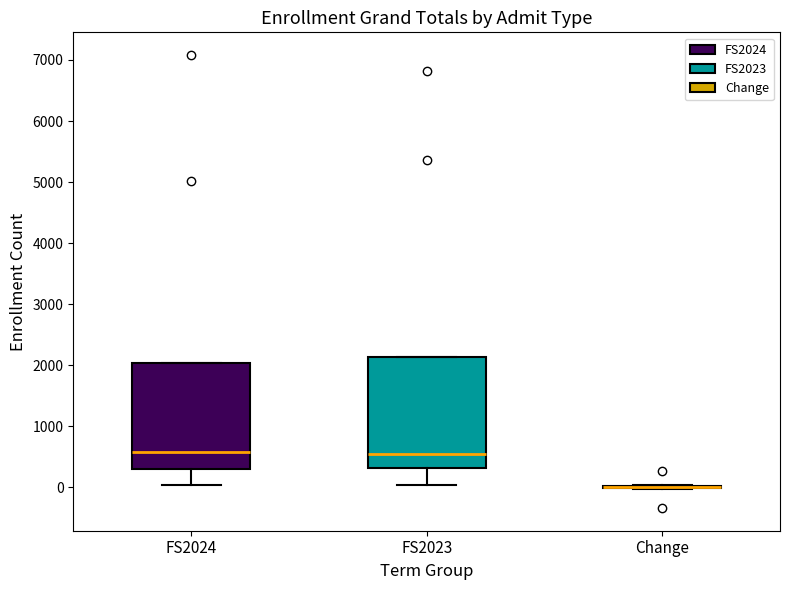

Reading left to right, transcribe this box plot: for each box, give where its median line is, the range the box spans, and where its two whiskers end, as read against the y-axis. The values are not printed on the chart, so give them approximately, as read against the axis.

FS2024: median 600, box 300 to 2000, whiskers 0 to 2000
FS2023: median 500, box 300 to 2100, whiskers 0 to 2100
Change: box collapsed to a line at 0, whiskers 0 to 0